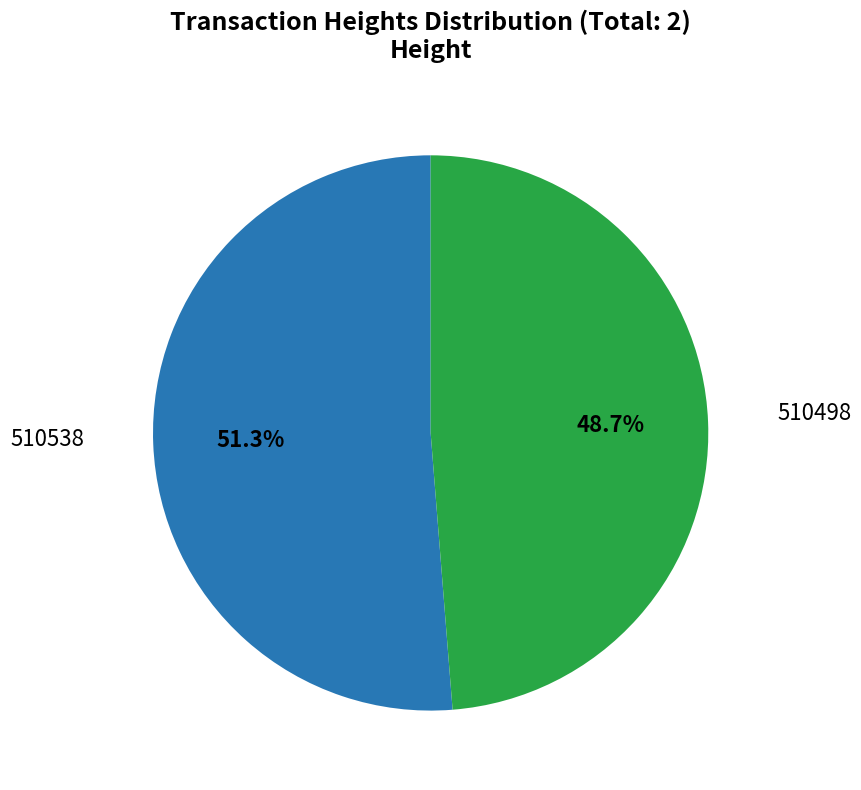

Is there any slice that represents more than half of the pie?

Yes